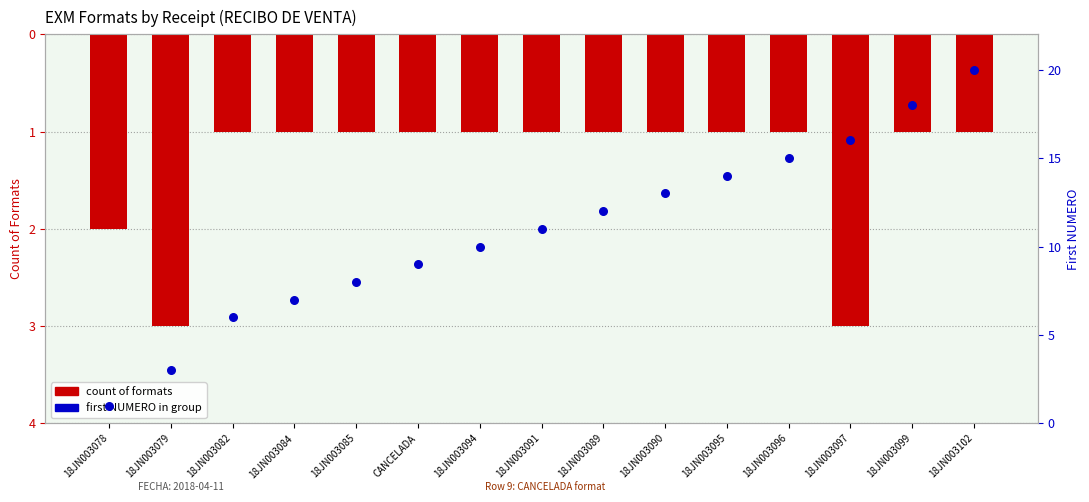

Is the value of first NUMERO at 18JN003085 greater than the value of count of formats at 18JN003097?

Yes